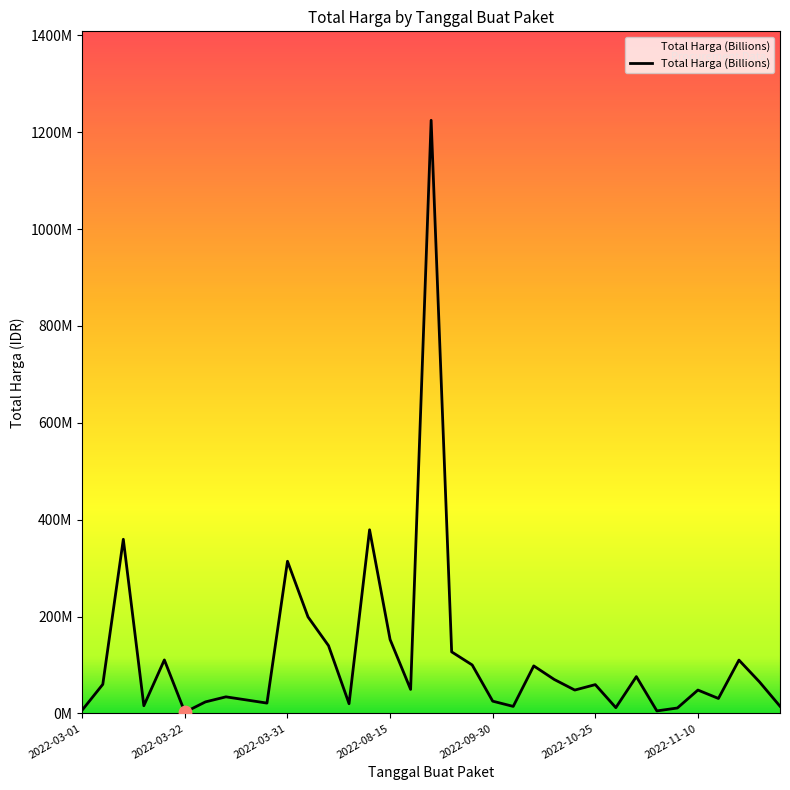

Does the chart have visible grid lines?

No